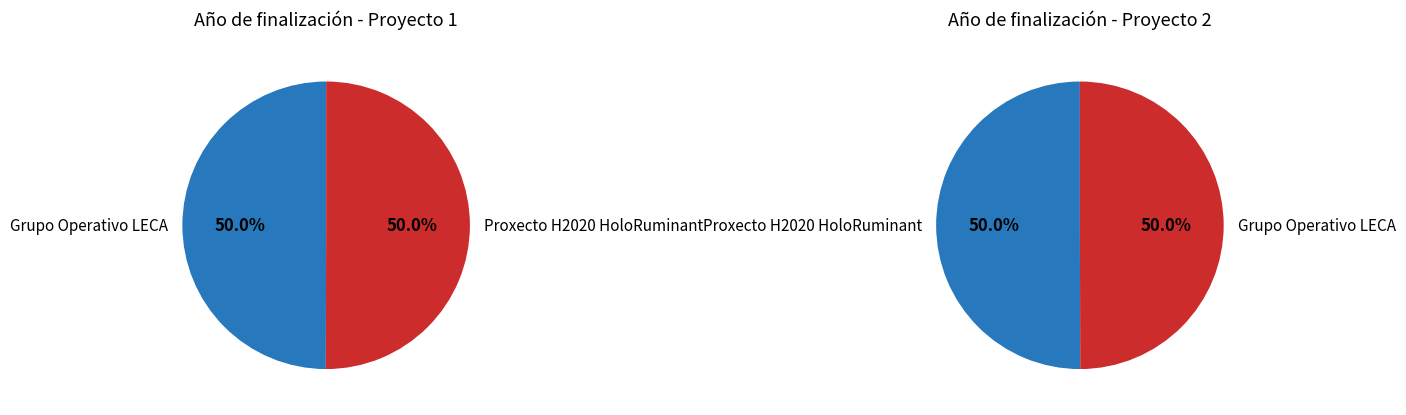

To the nearest percent, what is the average slice percentage?

50%